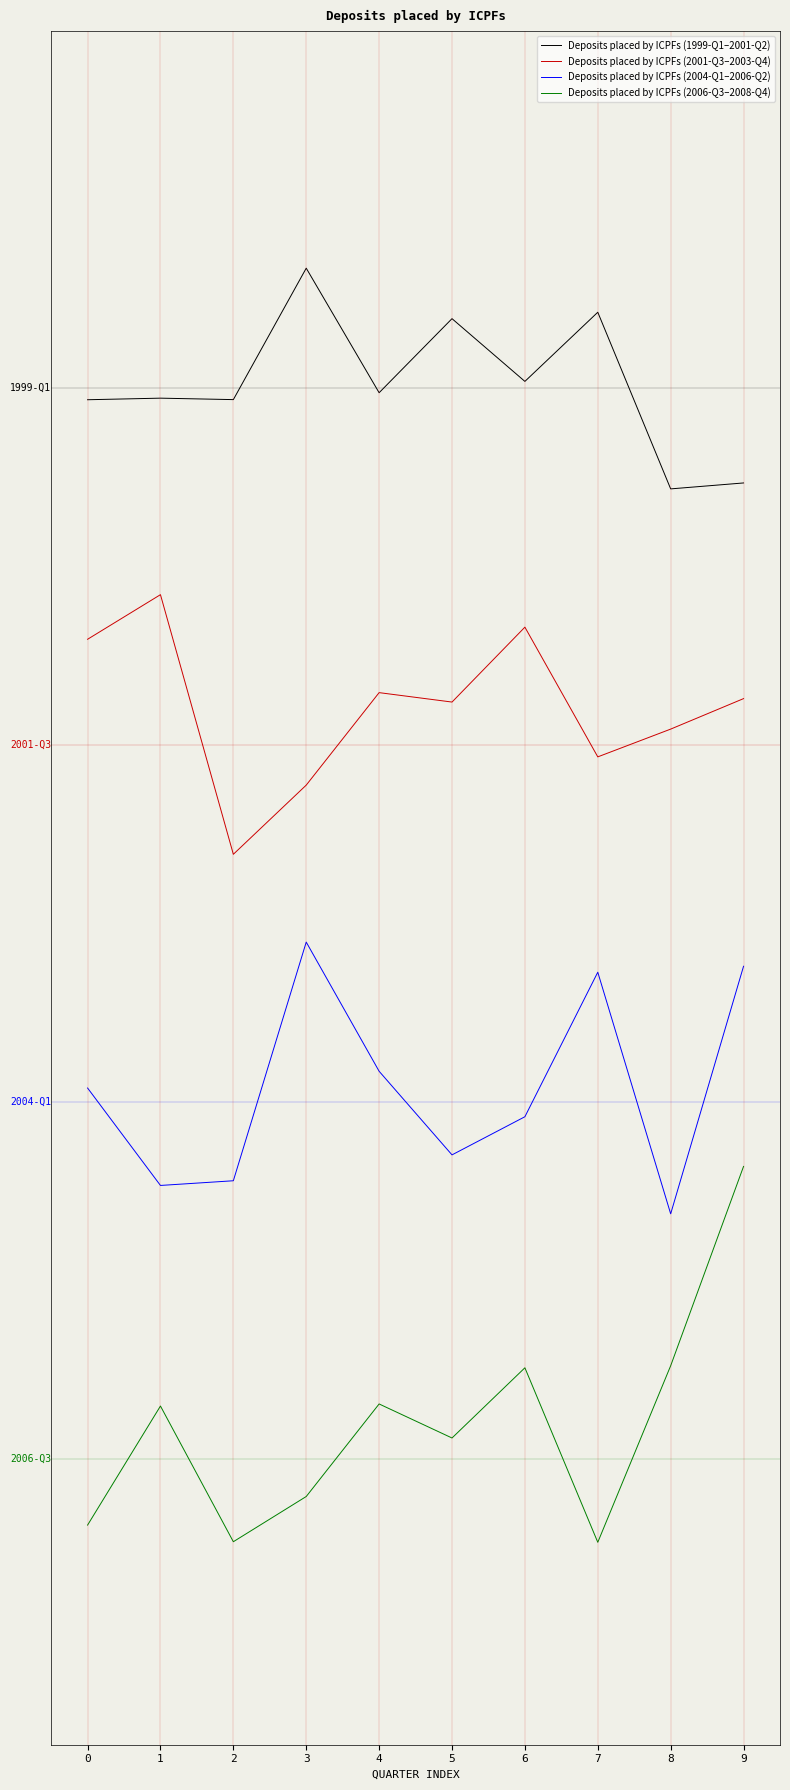

At which category is the sum across all series the highest?

9